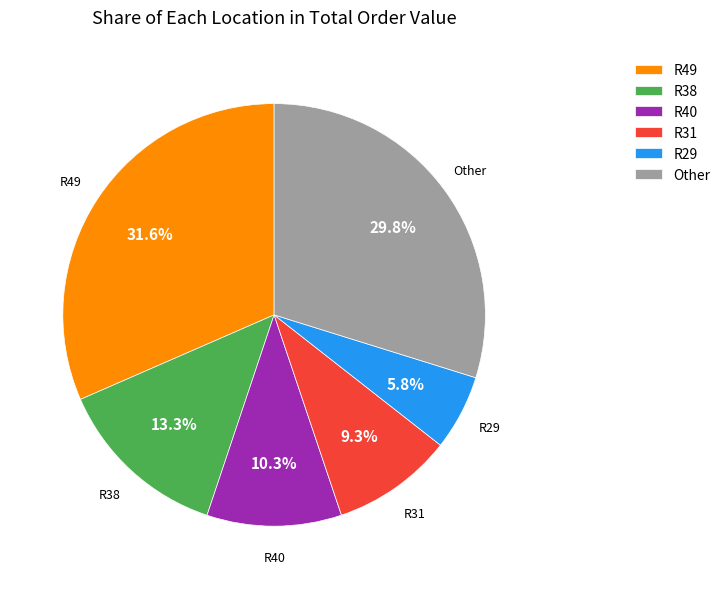

How many segments does this pie chart have?

6